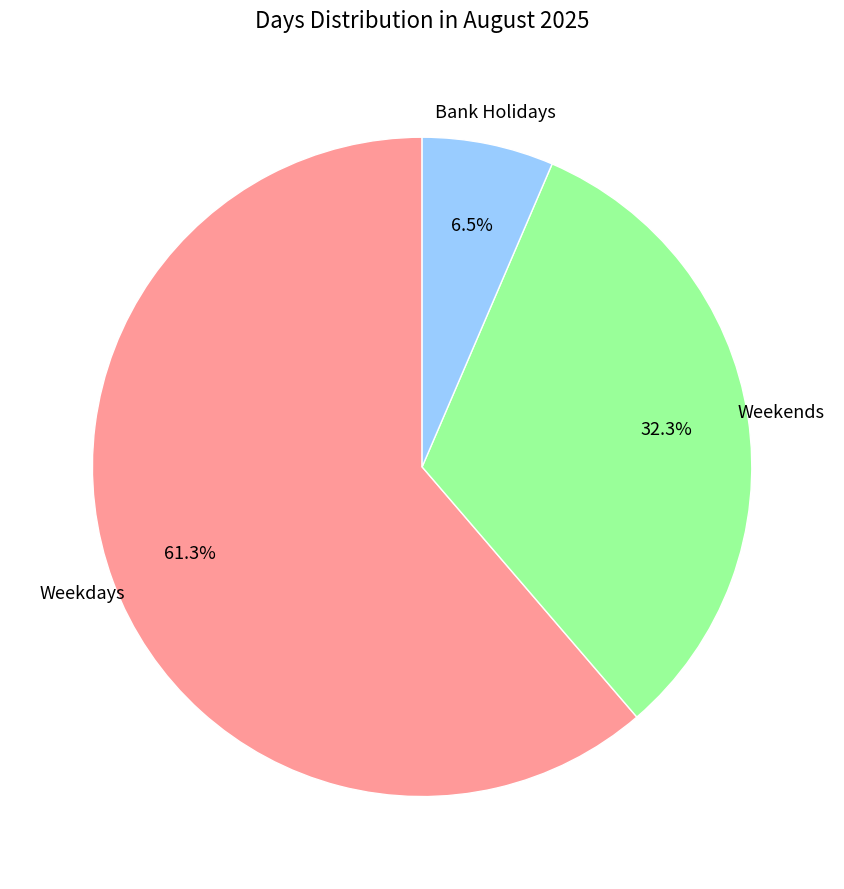

How many slices are in this pie chart?

3